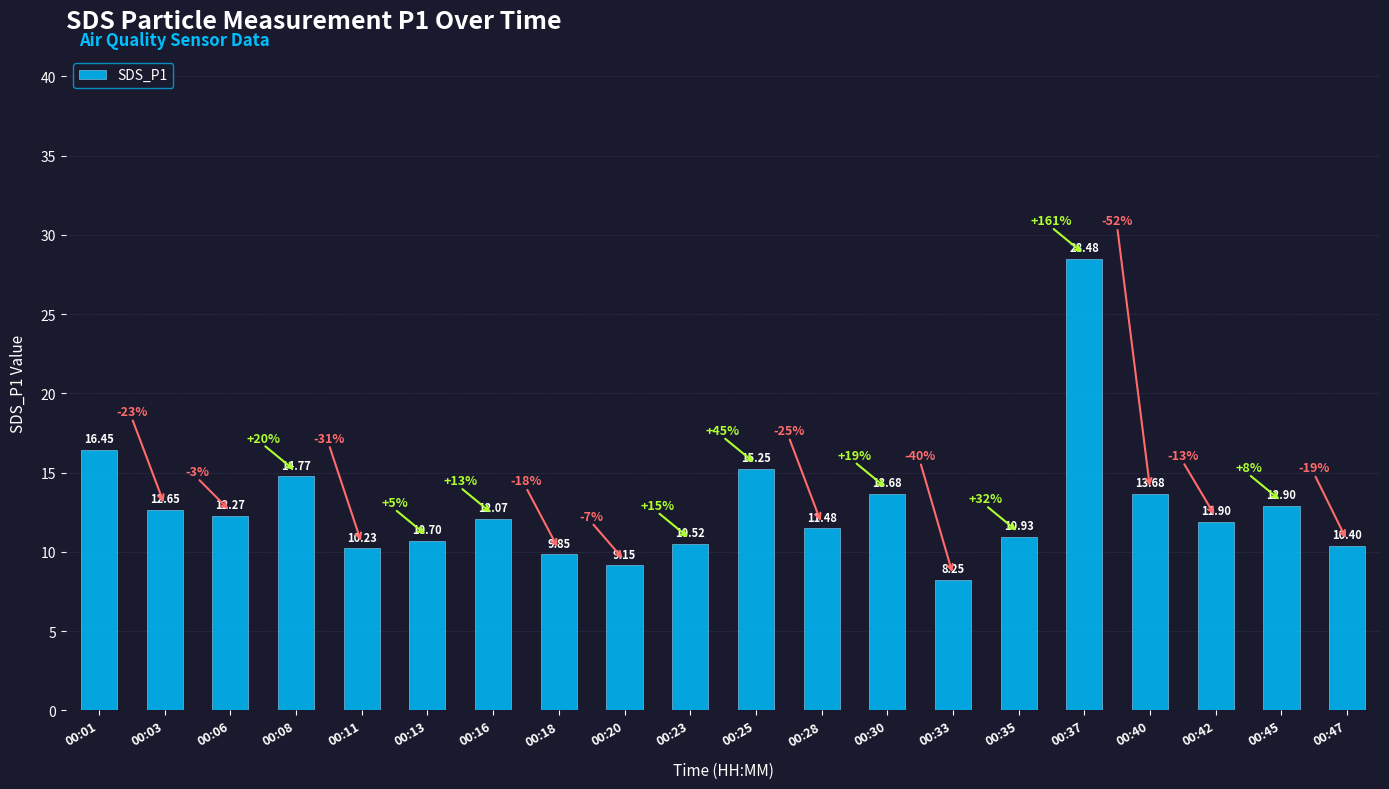

Approximately how many times larger is the value at 00:03 compared to 00:47?

1.2